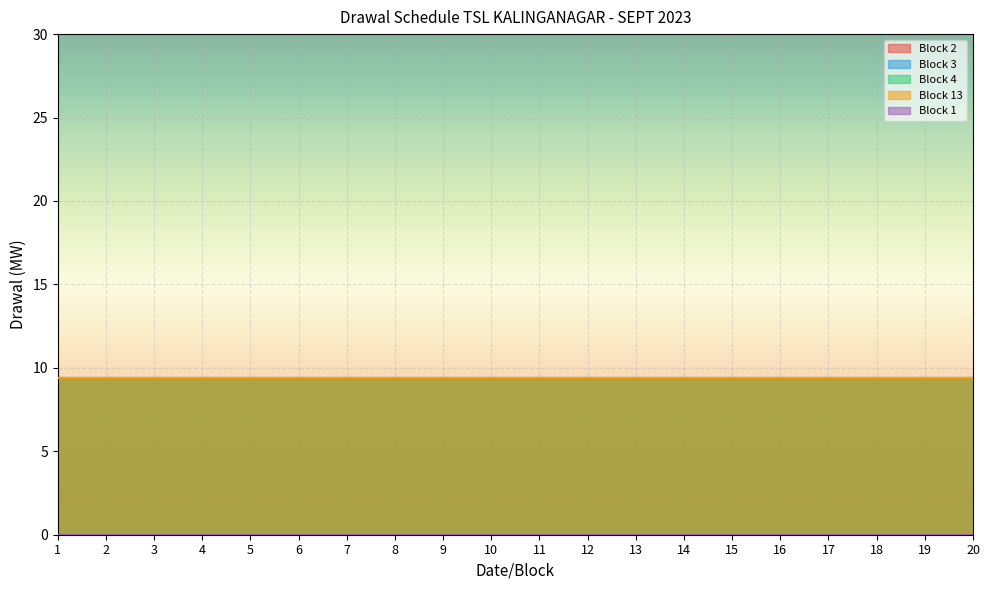

Between 1 and 20, which series saw the biggest shift?

Block 2